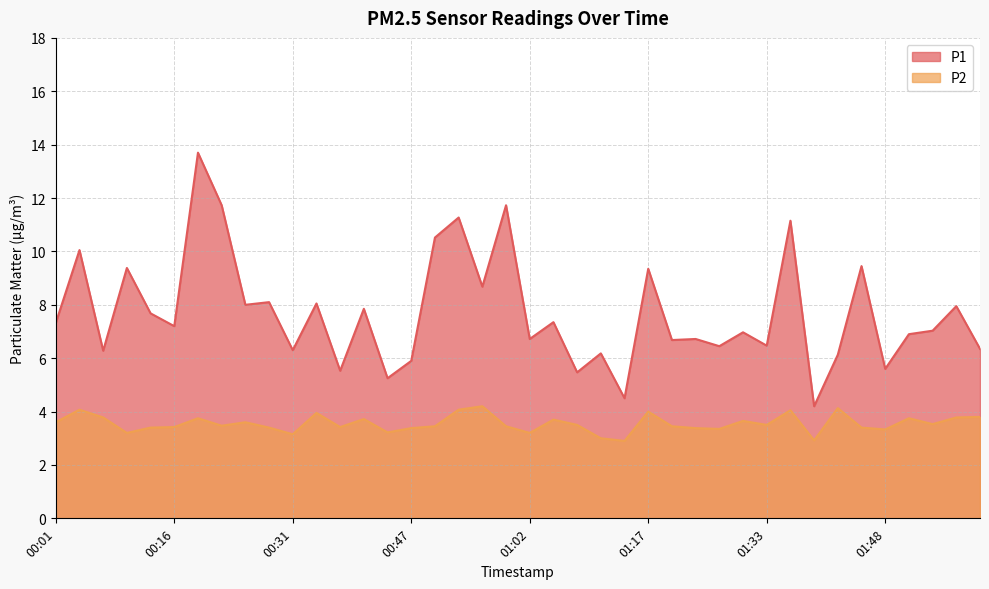

List the series in order of their peak value, lowest first.

P2, P1